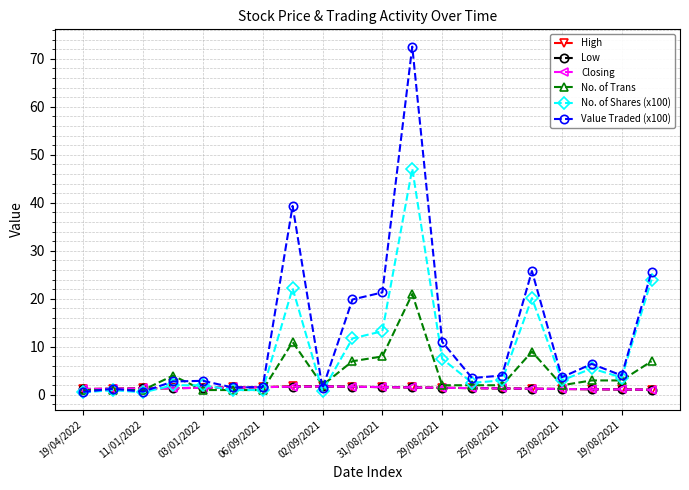

At which category is the sum across all series the highest?

11